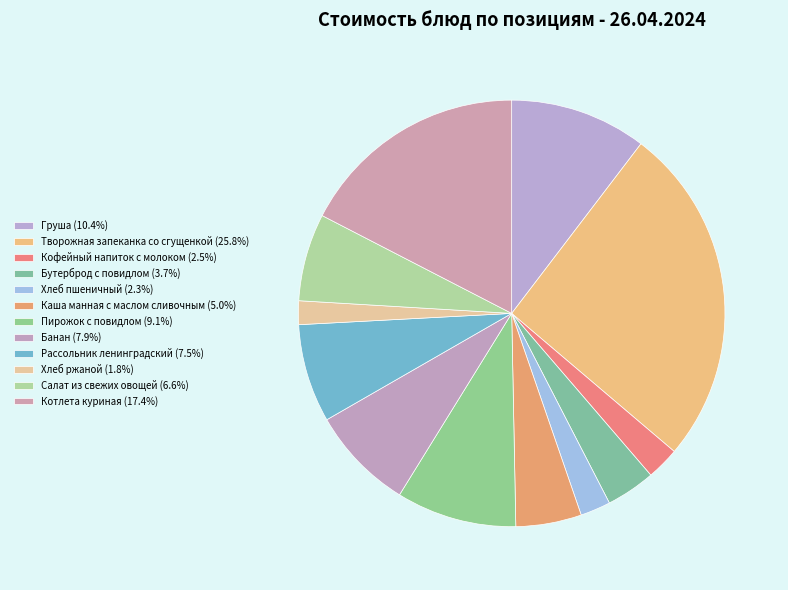

To the nearest percent, what portion does Каша манная с маслом сливочным represent?

5%